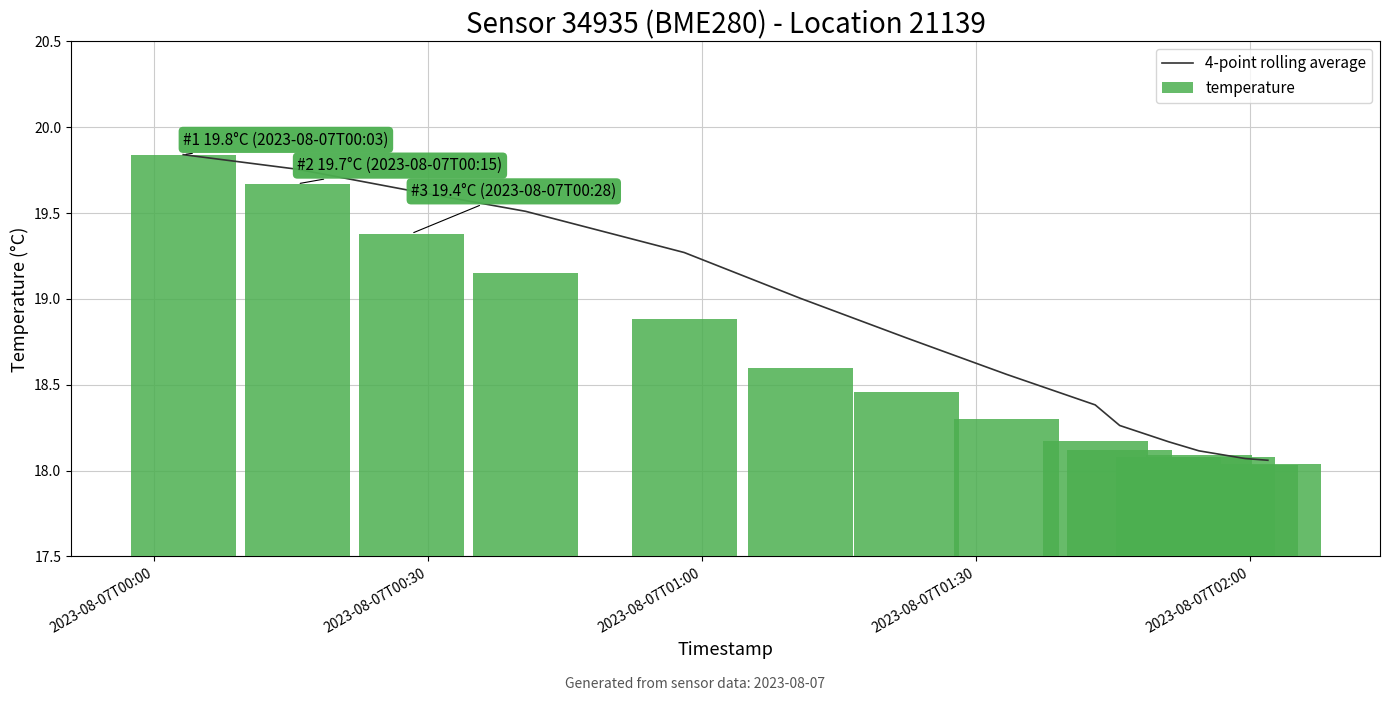

What is the average value of the temperature series?

18.6